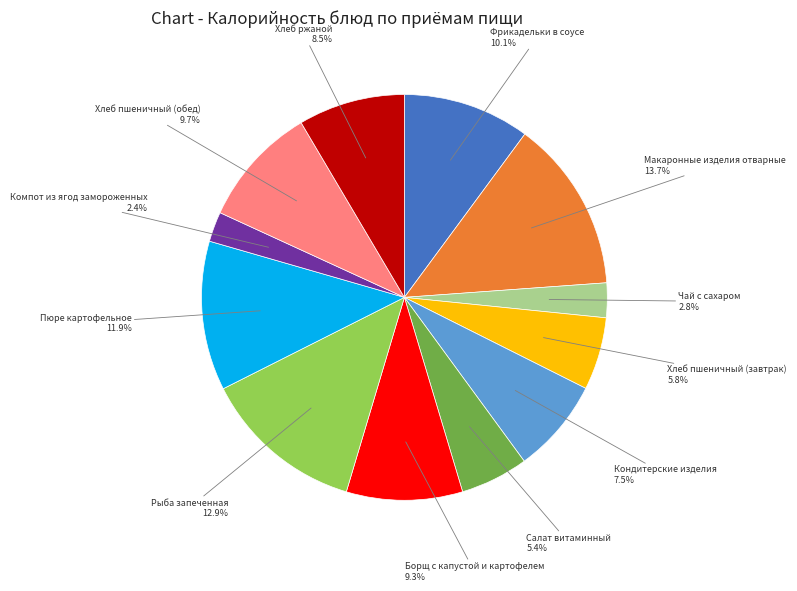

Is there any slice that represents more than half of the pie?

No